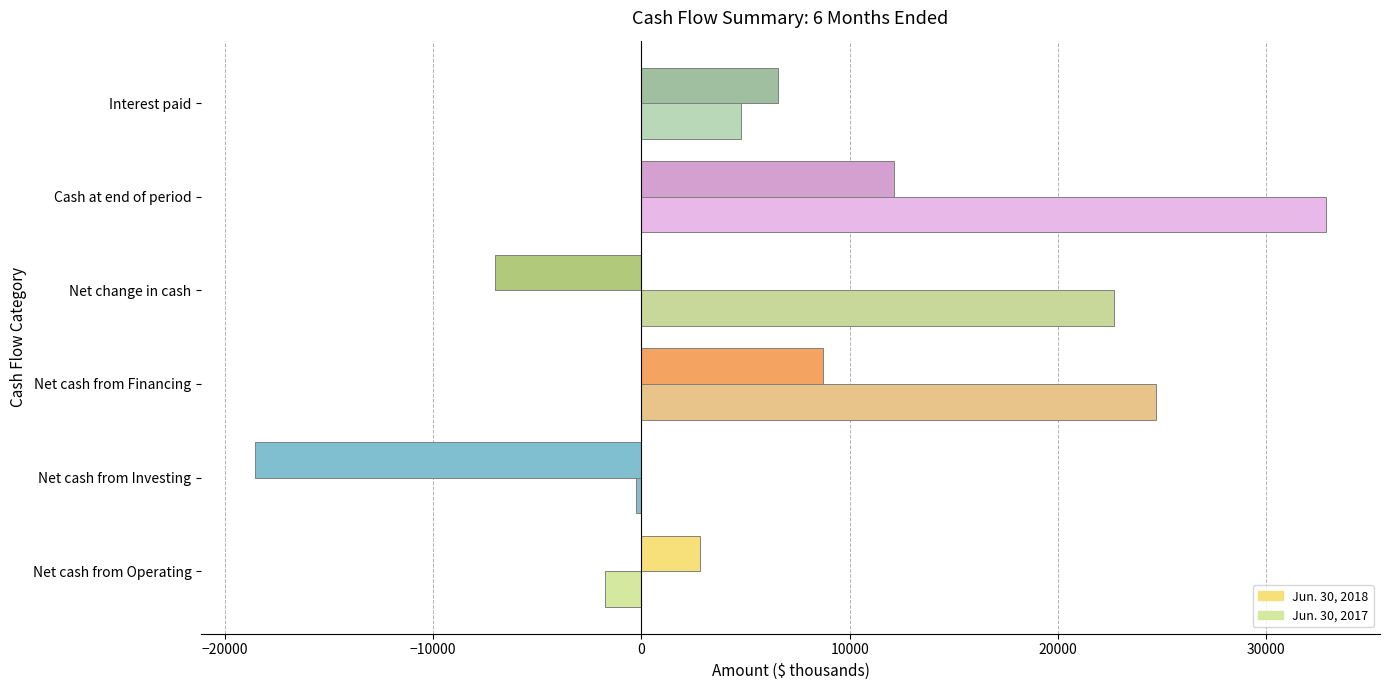

How many positive values does the Jun. 30, 2017 series have?

4